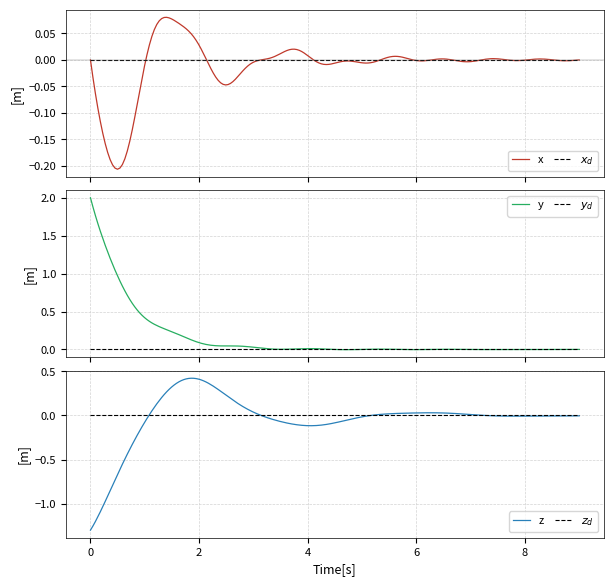

Is the value of z_d at 0 greater than the value of y at 0?

No